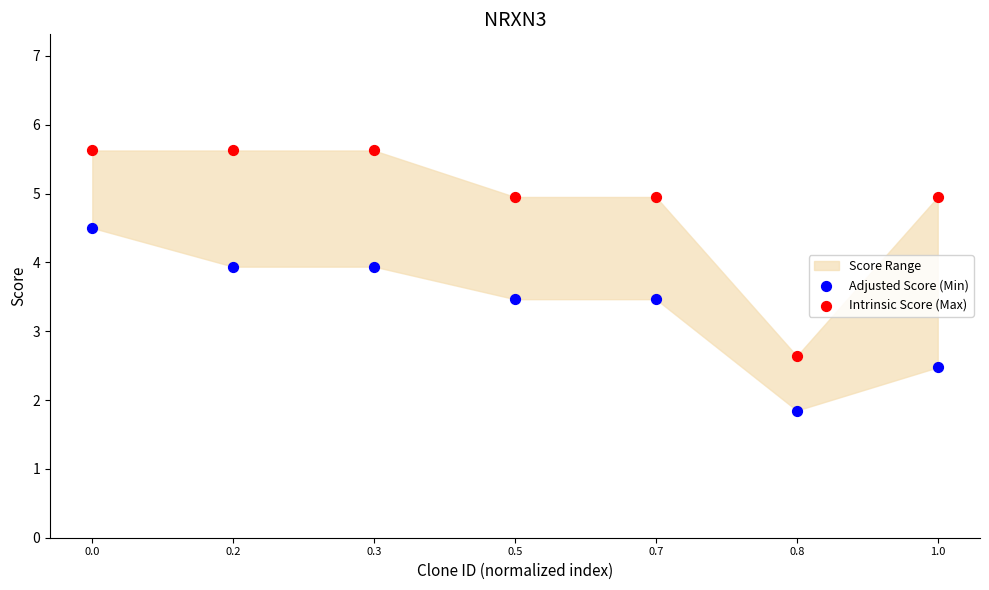

Across all series, what Y value is closest to 3?

2.6